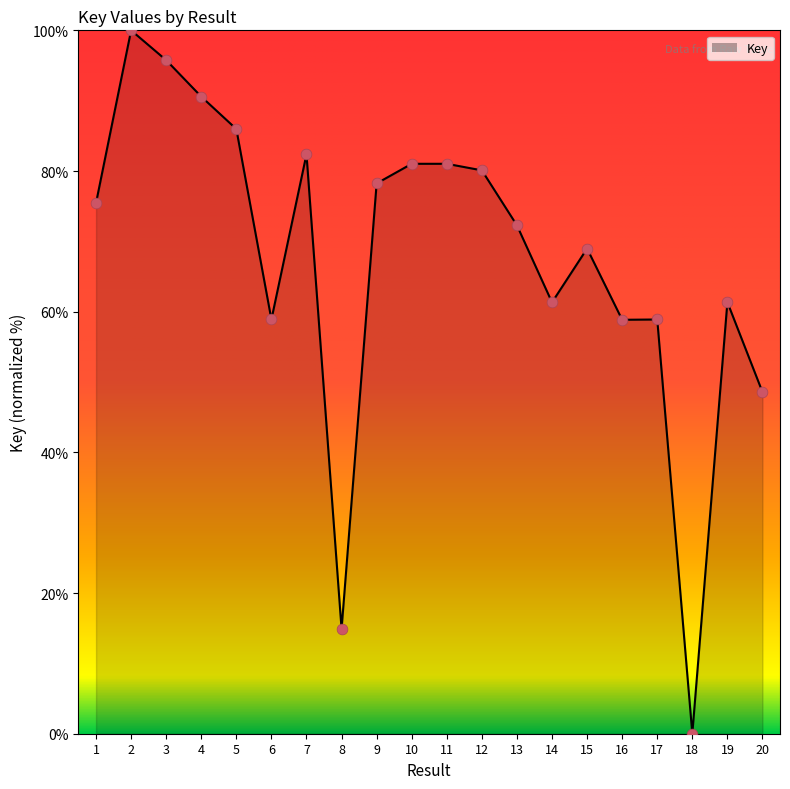

What is the change in value from 9 to 13?

-6.0